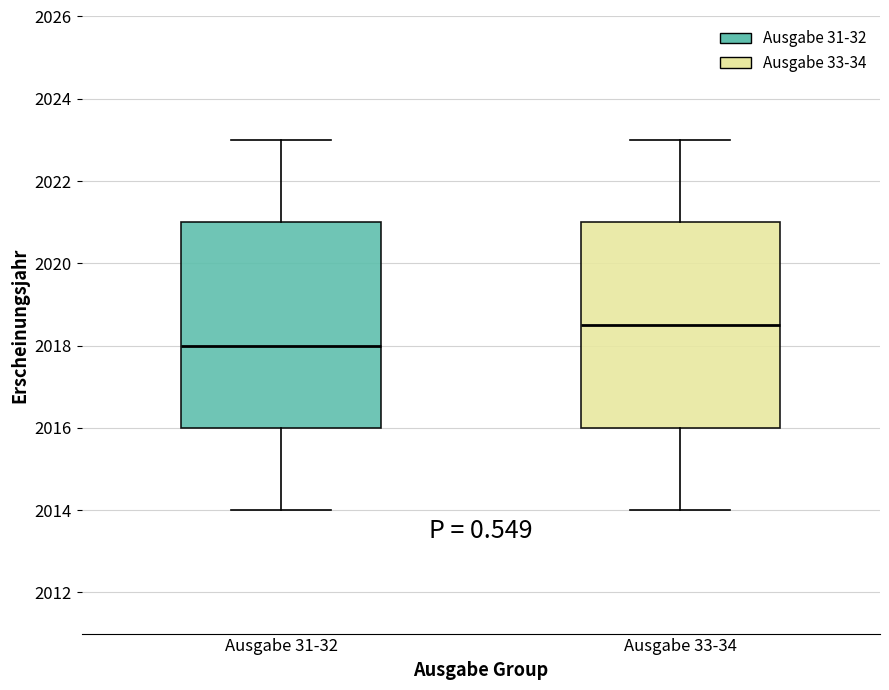

Where does the lower whisker of the box for Ausgabe 33-34 end on the y-axis? The values are not printed on the chart, so give them approximately, as read against the axis.

2014.0